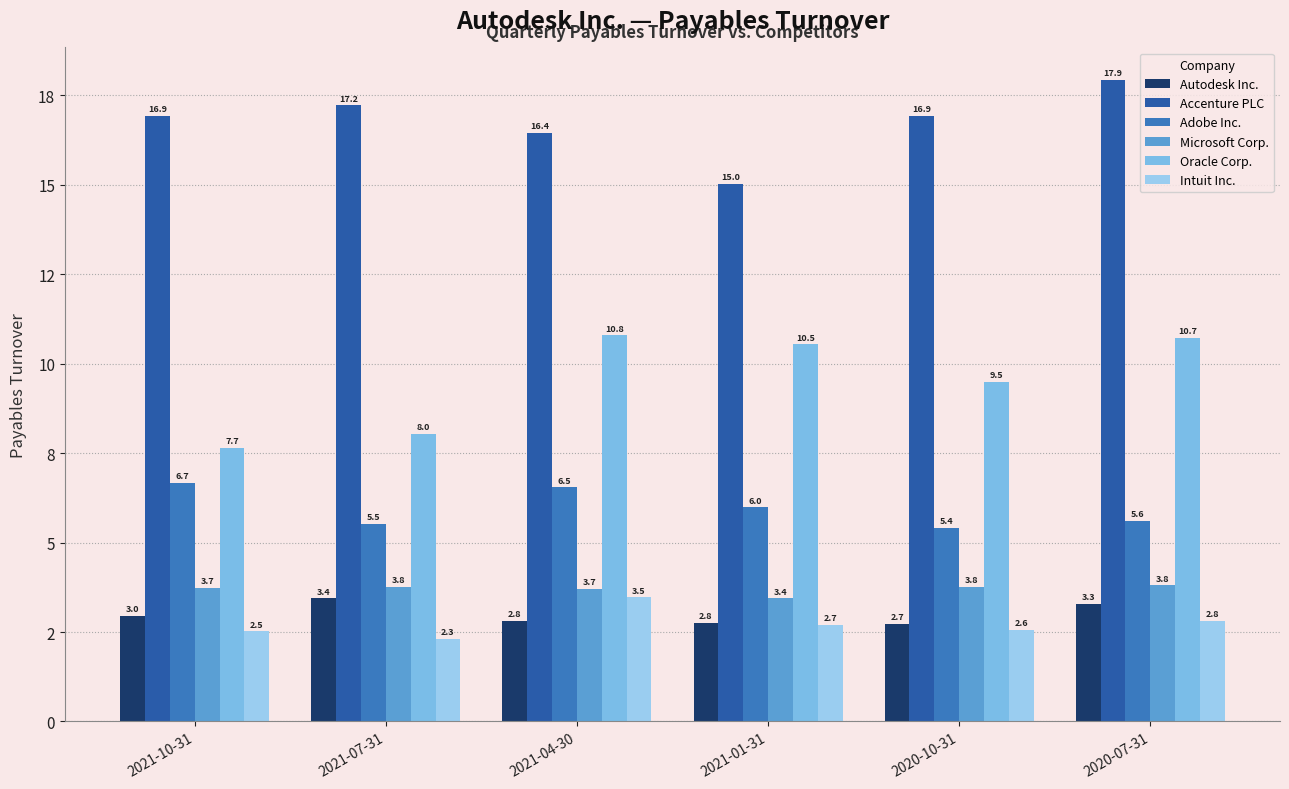

Reading left to right, transcribe all the data shown in this chart.

Autodesk Inc.: 2021-10-31=3.0	2021-07-31=3.4	2021-04-30=2.8	2021-01-31=2.8	2020-10-31=2.7	2020-07-31=3.3
Accenture PLC: 2021-10-31=16.9	2021-07-31=17.2	2021-04-30=16.4	2021-01-31=15.0	2020-10-31=16.9	2020-07-31=17.9
Adobe Inc.: 2021-10-31=6.7	2021-07-31=5.5	2021-04-30=6.5	2021-01-31=6.0	2020-10-31=5.4	2020-07-31=5.6
Microsoft Corp.: 2021-10-31=3.7	2021-07-31=3.8	2021-04-30=3.7	2021-01-31=3.4	2020-10-31=3.8	2020-07-31=3.8
Oracle Corp.: 2021-10-31=7.7	2021-07-31=8.0	2021-04-30=10.8	2021-01-31=10.5	2020-10-31=9.5	2020-07-31=10.7
Intuit Inc.: 2021-10-31=2.5	2021-07-31=2.3	2021-04-30=3.5	2021-01-31=2.7	2020-10-31=2.6	2020-07-31=2.8